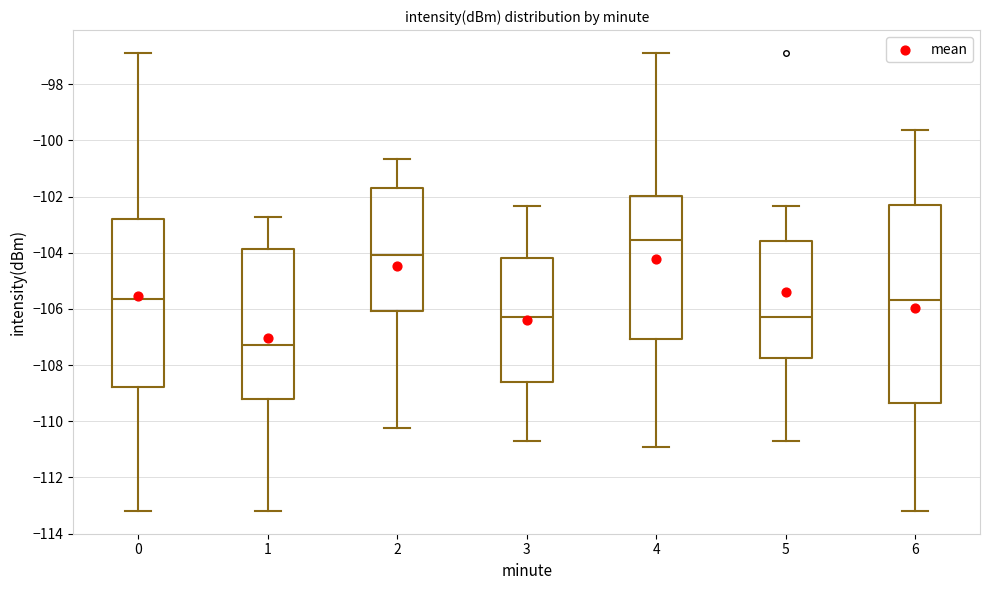

Reading left to right, read every box against the y-axis: the position of its median line, the range the box covers, and the ends of its whiskers. The values are not printed on the chart, so give them approximately, as read against the axis.

0: median -105.6, box -108.8 to -102.8, whiskers -113.2 to -96.8
1: median -107.2, box -109.2 to -103.8, whiskers -113.2 to -102.8
2: median -104.0, box -106.0 to -101.6, whiskers -110.2 to -100.6
3: median -106.2, box -108.6 to -104.2, whiskers -110.6 to -102.4
4: median -103.6, box -107.0 to -102.0, whiskers -111.0 to -96.8
5: median -106.2, box -107.8 to -103.6, whiskers -110.6 to -102.4
6: median -105.8, box -109.4 to -102.2, whiskers -113.2 to -99.6